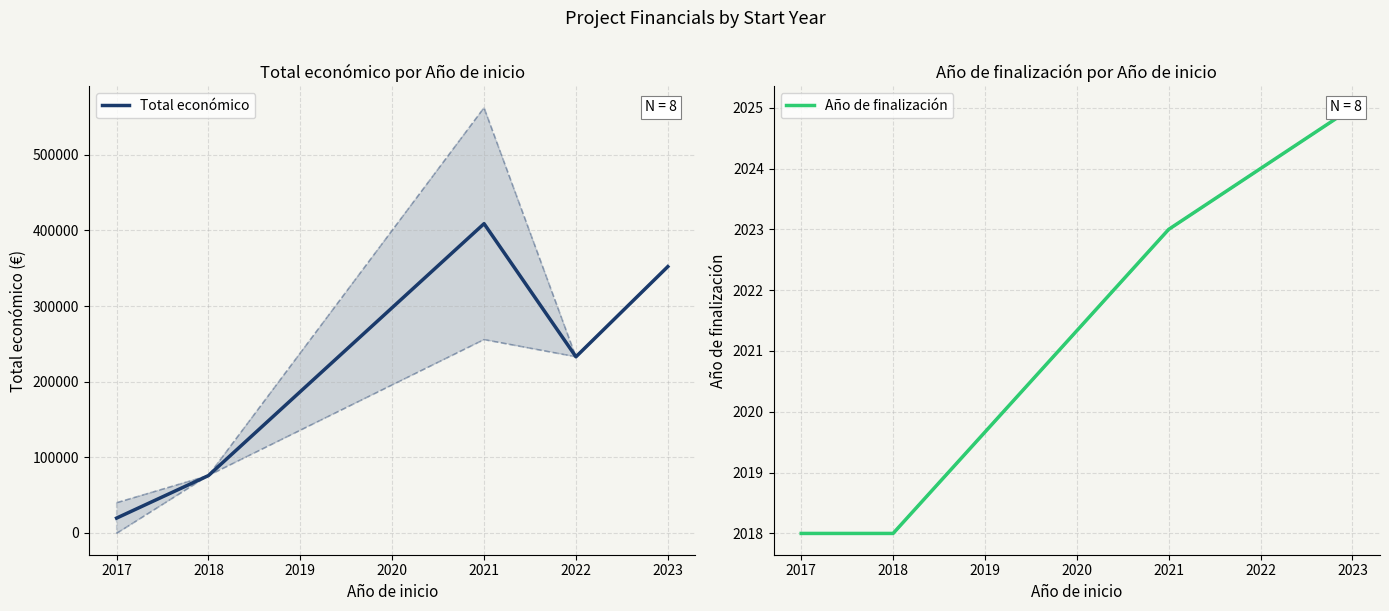

Is it true that Total económico equals 155299 at 2018?

False